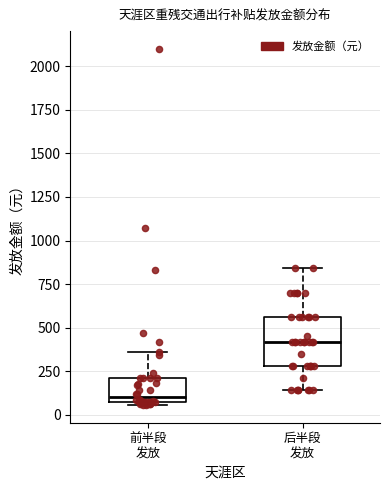

Where does the median line of the box for 后半段 发放 sit on the y-axis? The values are not printed on the chart, so give them approximately, as read against the axis.

400